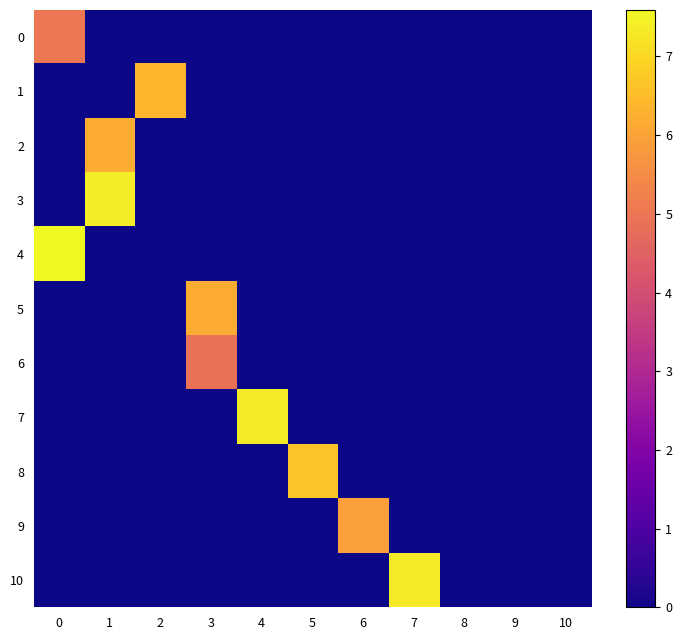

At which category is the sum across all series the highest?

1